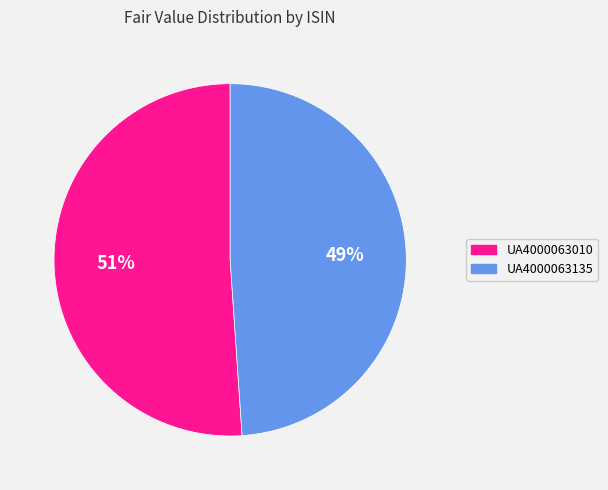

Which slice represents more than half of the pie?

UA4000063010